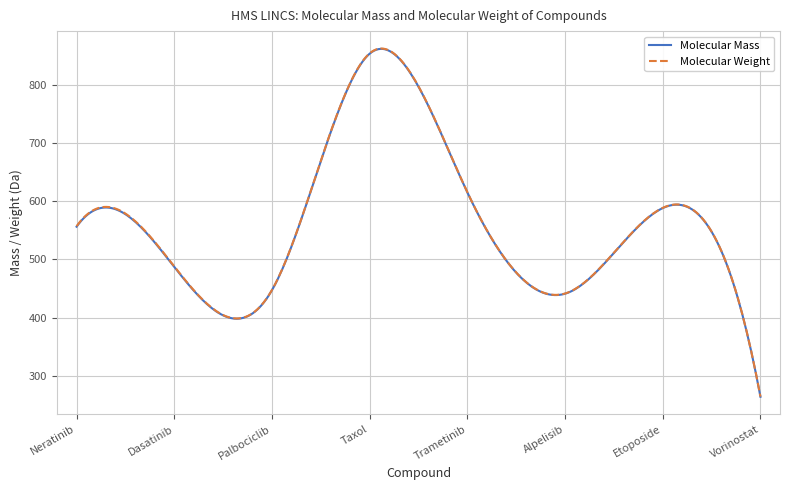

What is the minimum value for Molecular Weight?

264.3